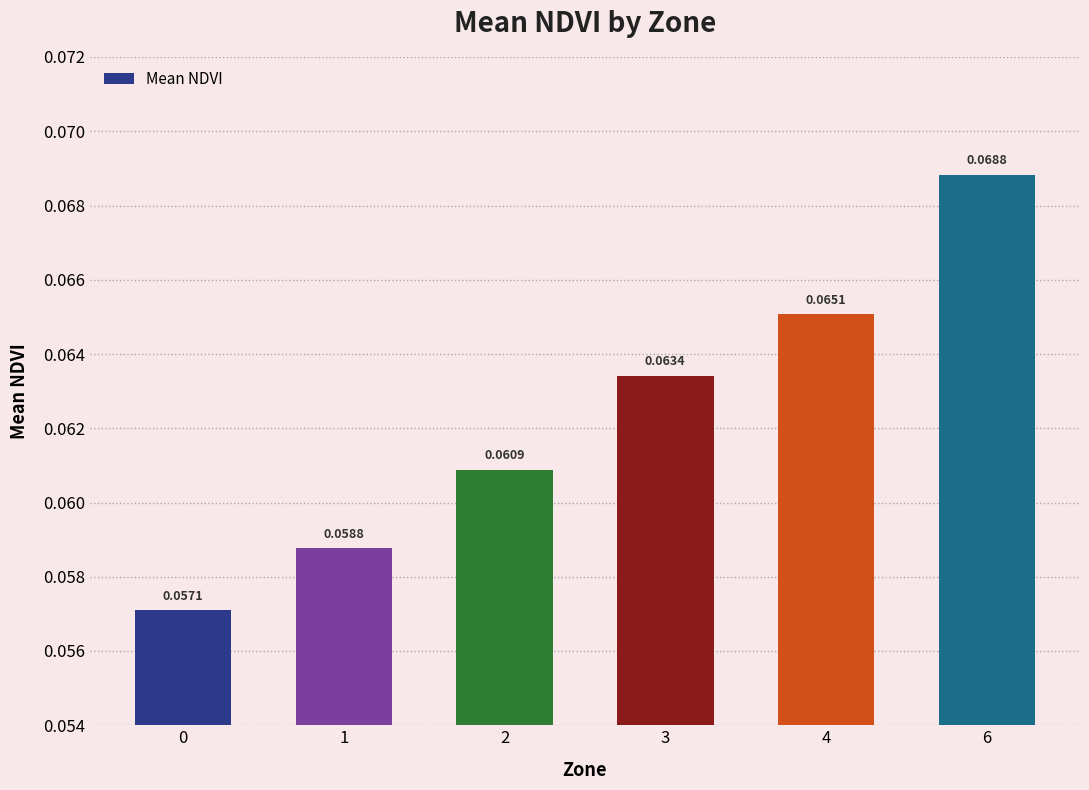

List the labels in order of value, largest first.

6, 4, 3, 2, 1, 0